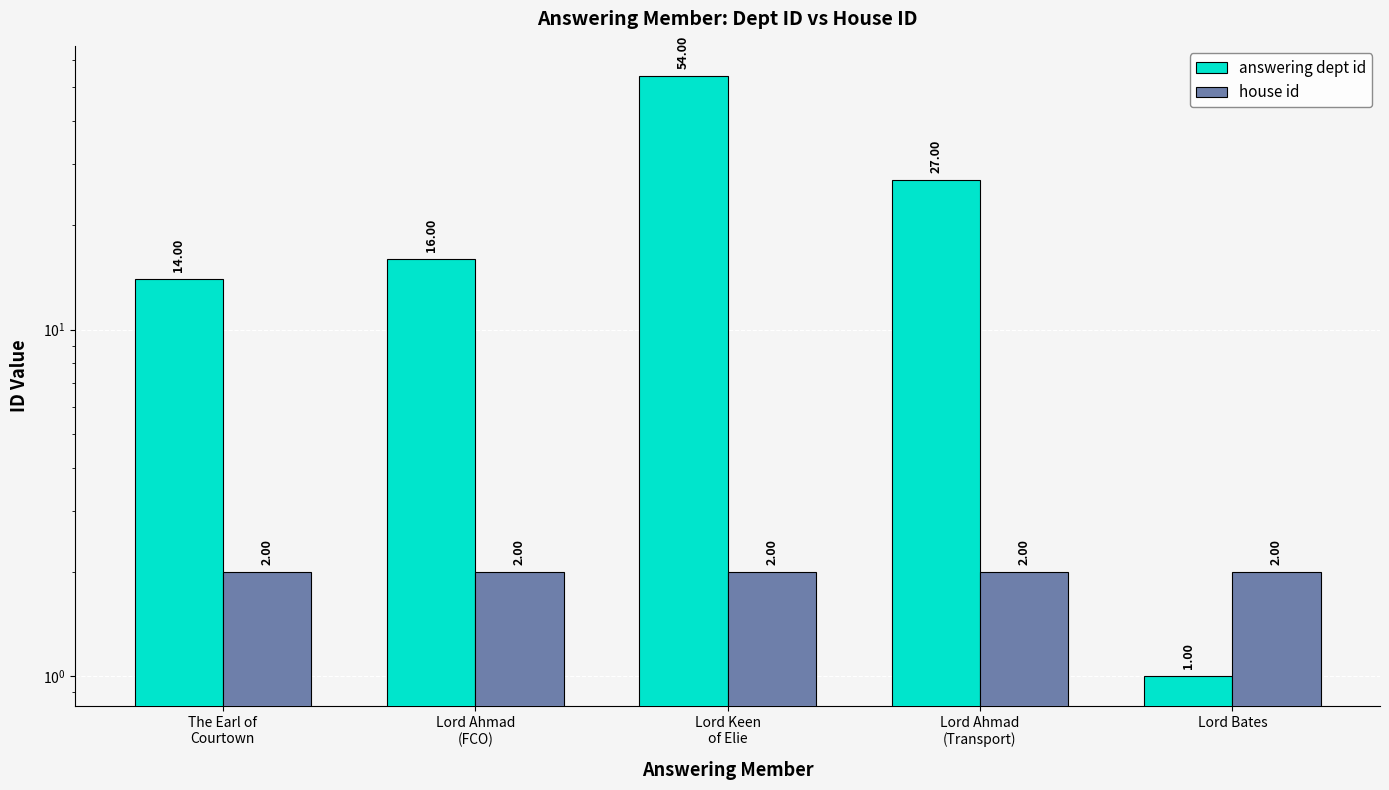

What is the difference between the highest and lowest values at Lord Bates?

1